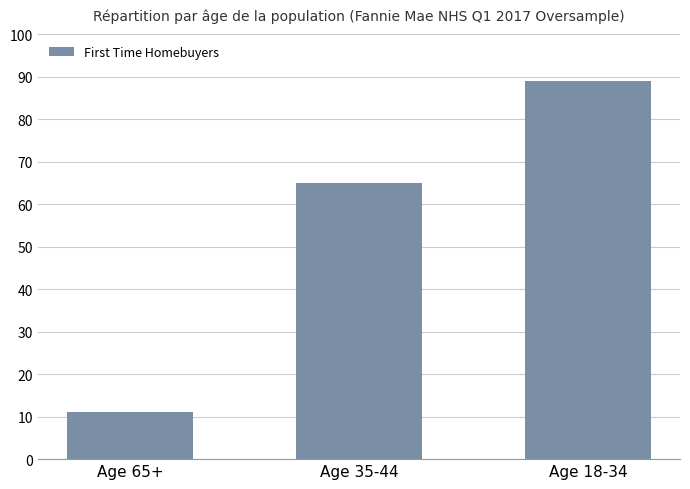

Rank the categories by value from highest to lowest.

Age 18-34, Age 35-44, Age 65+